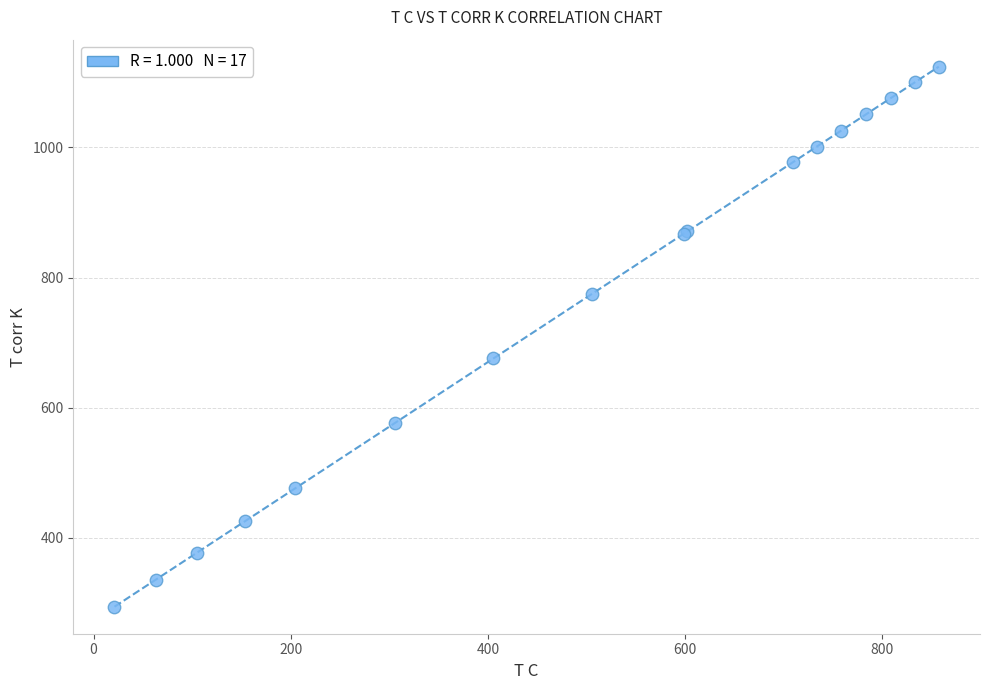

What Y value in the scatter plot is closest to 709?

675.7